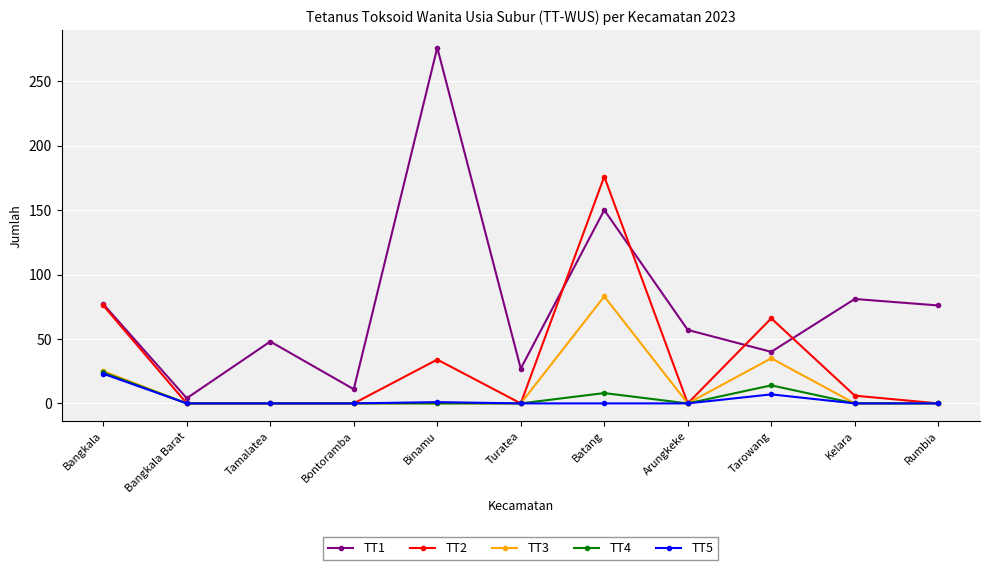

The TT2 series shows 48 at Binamu. True or false?

False